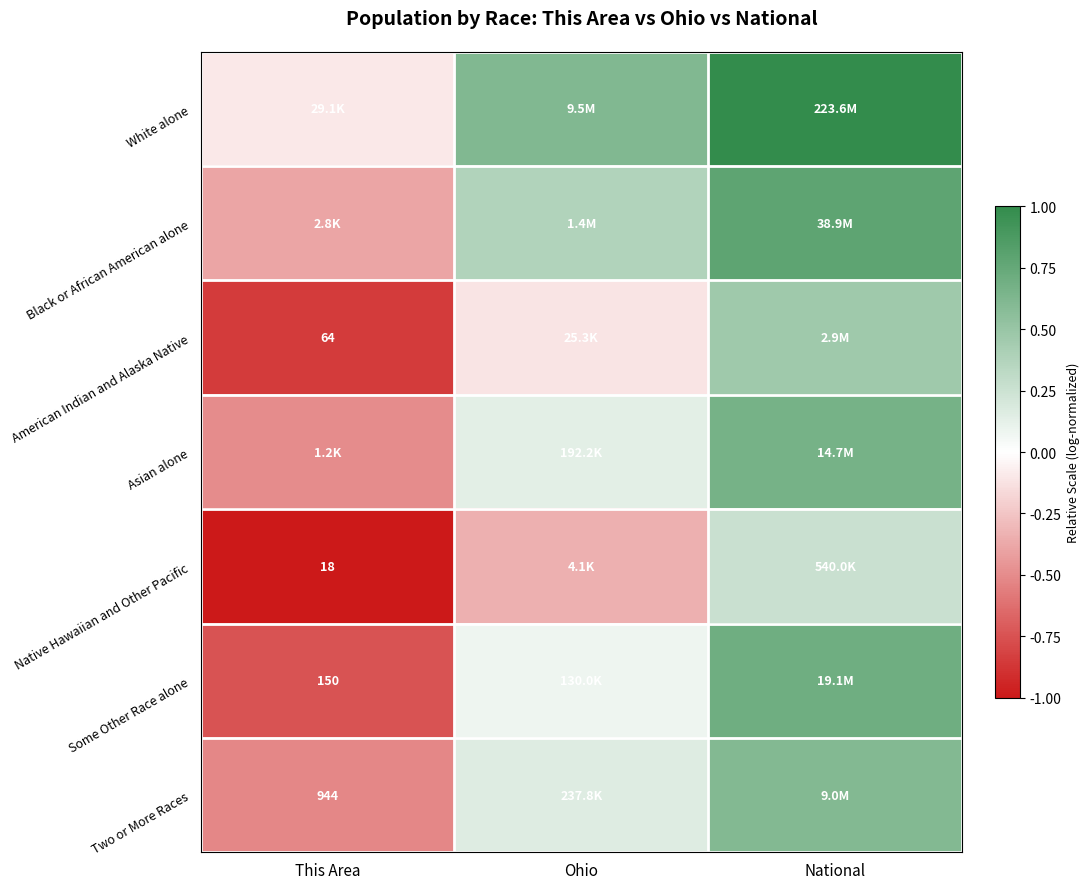

How many values in Black or African American alone are below zero?

1